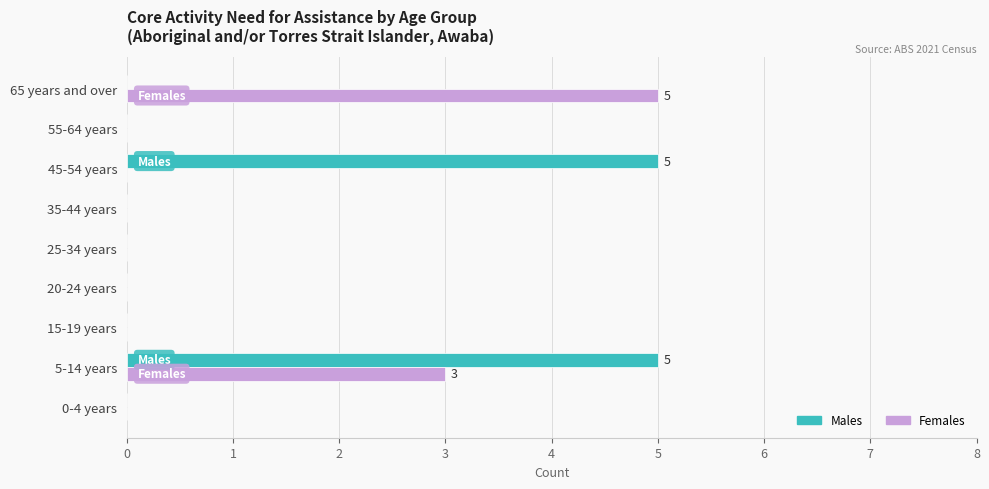

Which series has the largest total across all categories?

Males